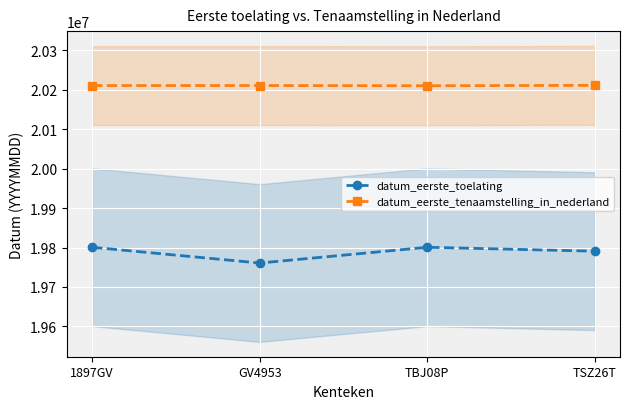

What is the label of the 4th point from the right?

1897GV